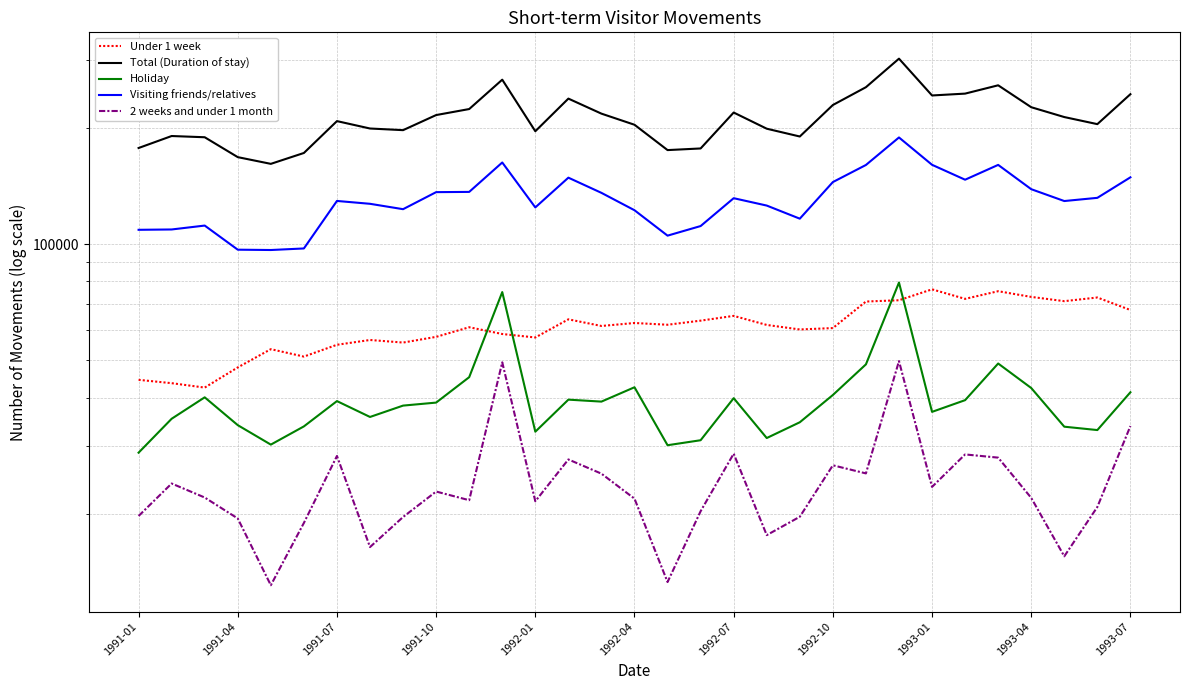

At which category is the sum across all series the highest?

23